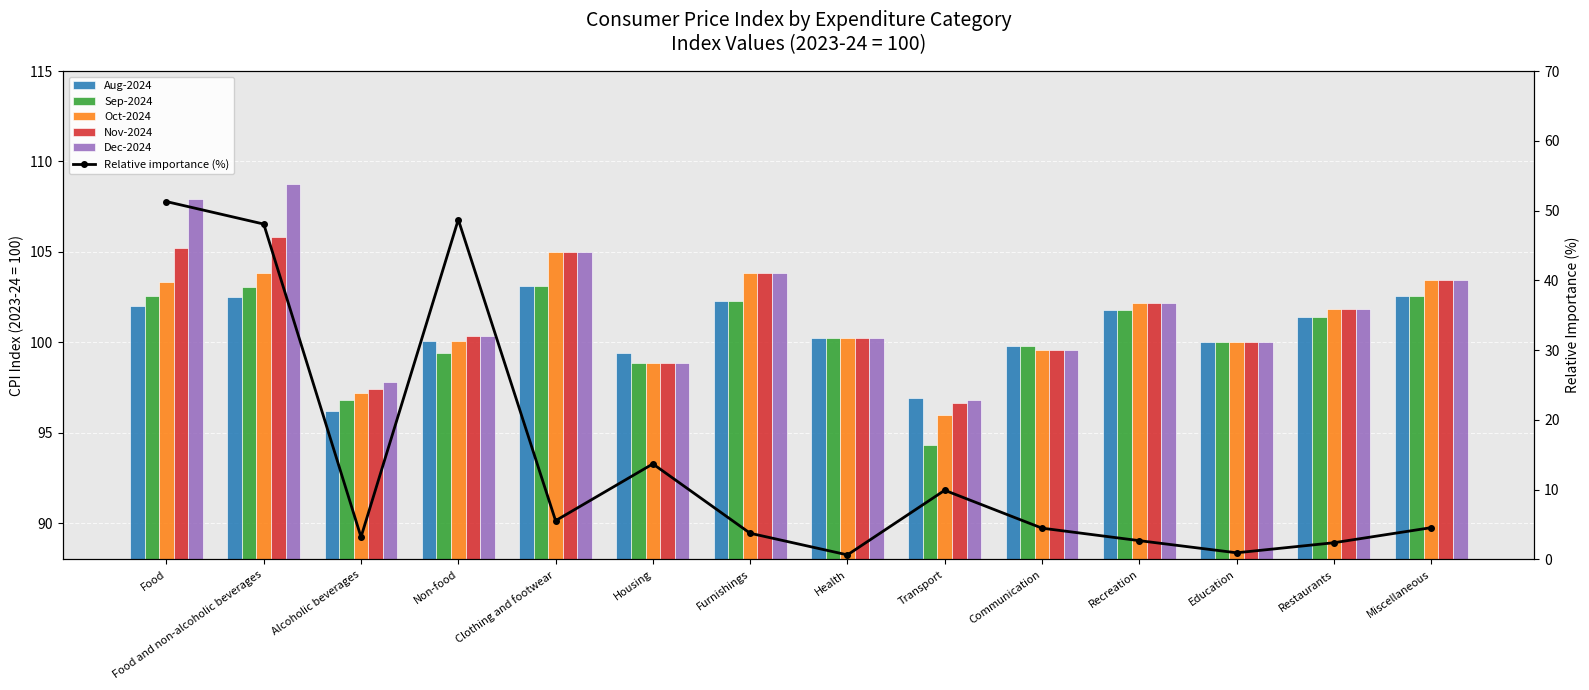

List the labels in order of Oct-2024 value, largest first.

Clothing and footwear, Furnishings, Food and non-alcoholic beverages, Miscellaneous, Food, Recreation, Restaurants, Health, Non-food, Education, Communication, Housing, Alcoholic beverages, Transport